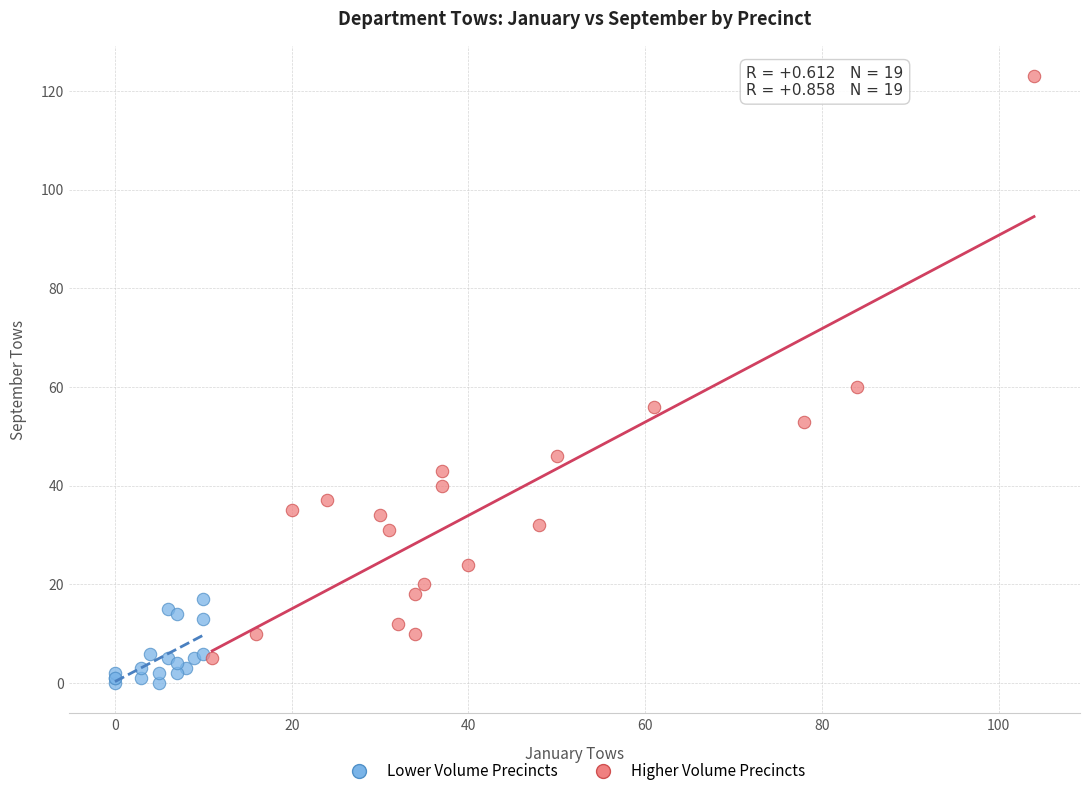

Which series has the widest spread of Y values?

Higher Volume Precincts